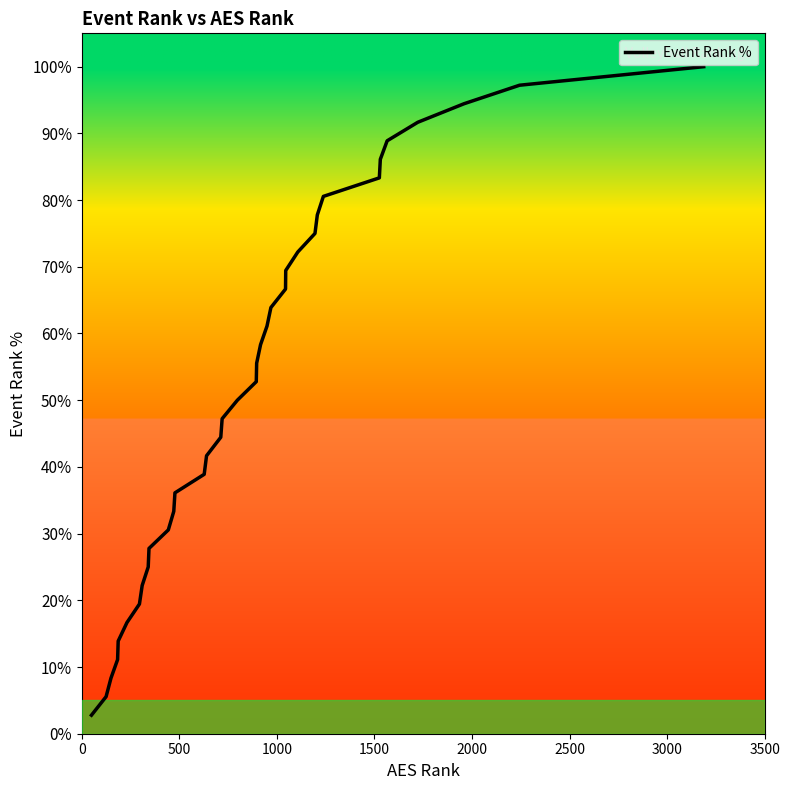

What is the greatest value displayed?

100.0